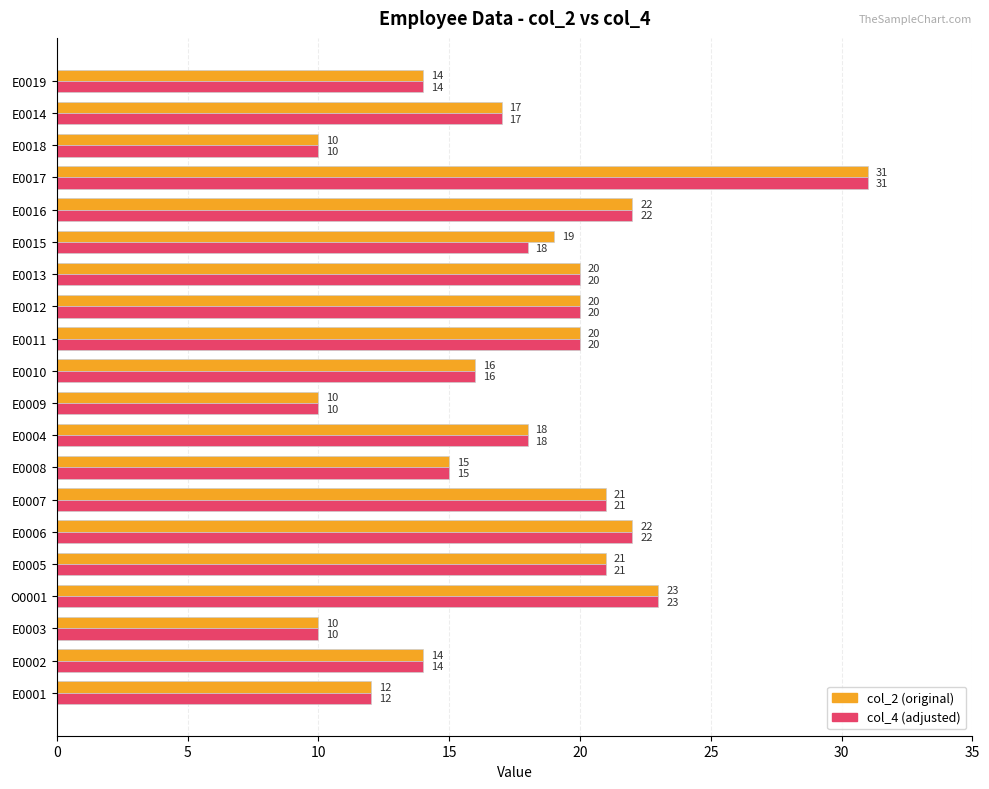

Which category has the highest value across all series?

E0017